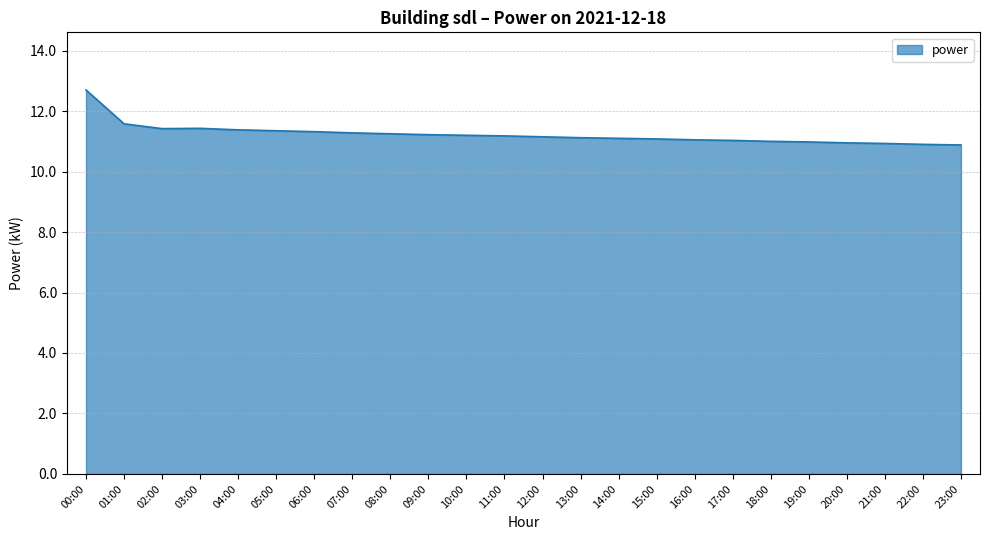

The value at 19:00 is 16.1. True or false?

False